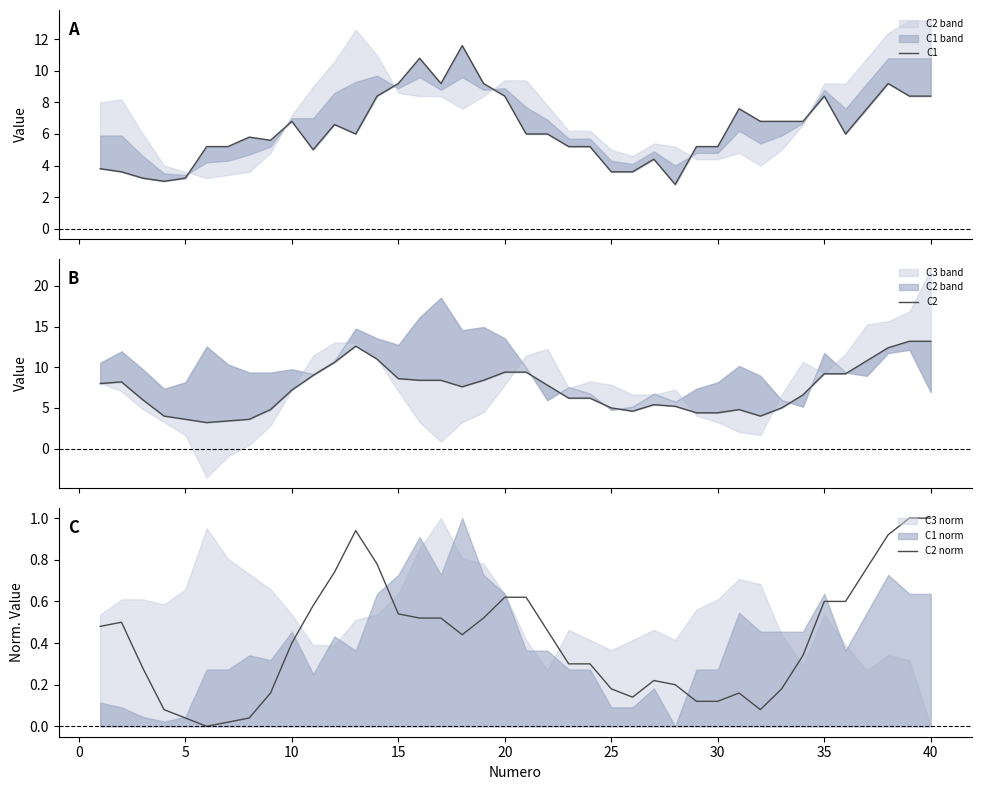

In C2, how many points are higher than both neighbors (excluding endpoints)?

4